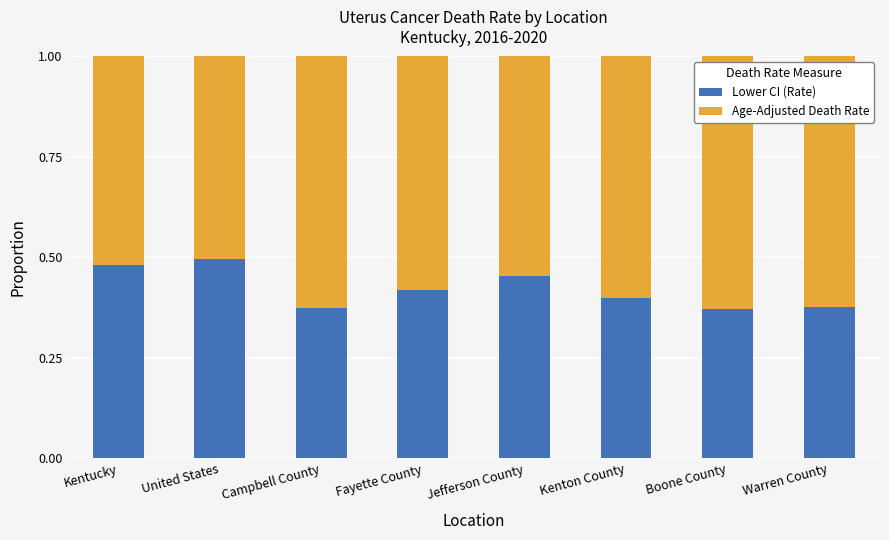

Count the Lower CI (Rate) values in the range 0 to 1.

8